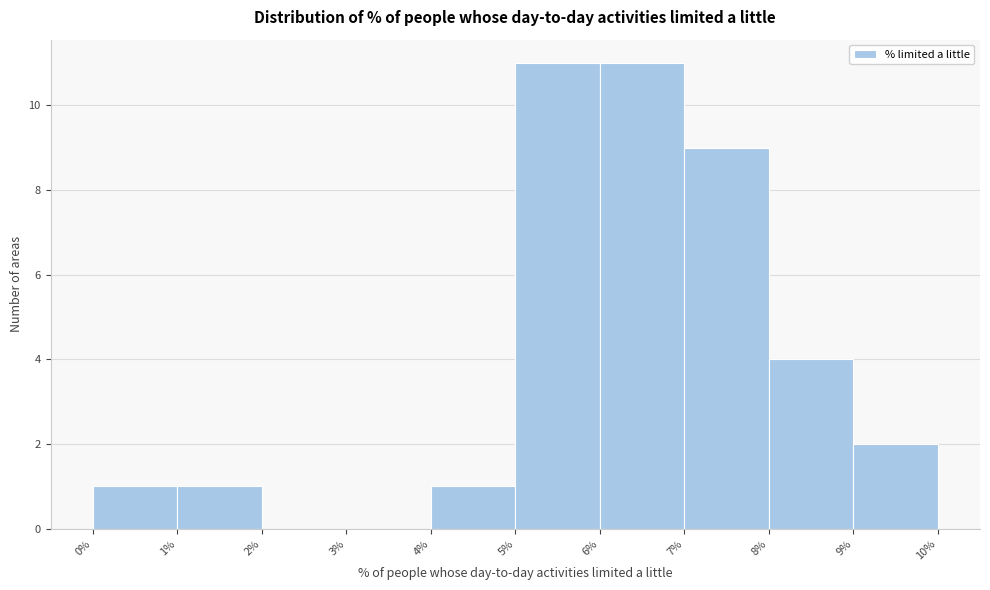

Reading left to right, transcribe this chart: for each bar, give the range it covers on the x-axis and its height. The values are not printed on the chart, so give them approximately, as read against the axis.

0% to 1%: 1
1% to 2%: 1
2% to 3%: 0
3% to 4%: 0
4% to 5%: 1
5% to 6%: 11
6% to 7%: 11
7% to 8%: 9
8% to 9%: 4
9% to 10%: 2